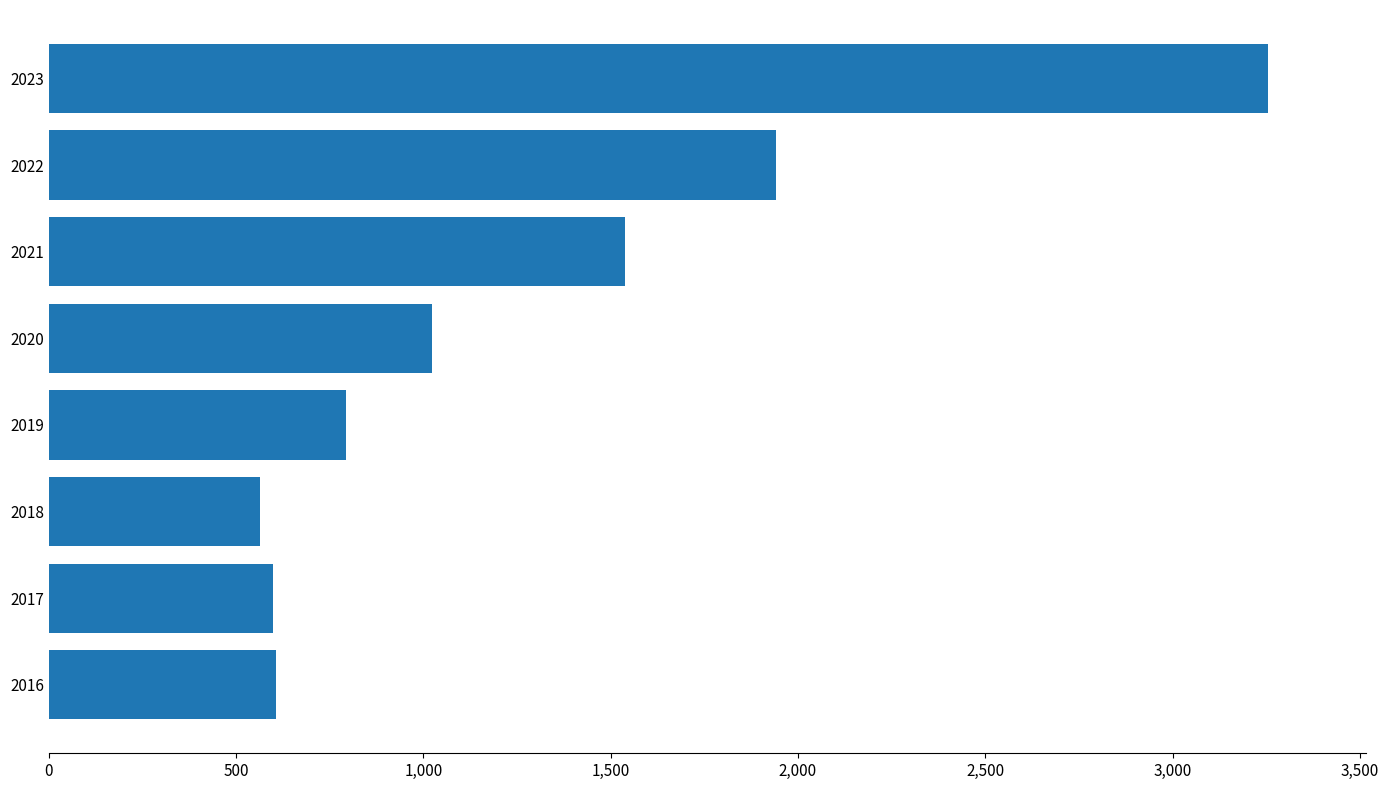

What is the sum of the values at 2019 and 2017?

1391